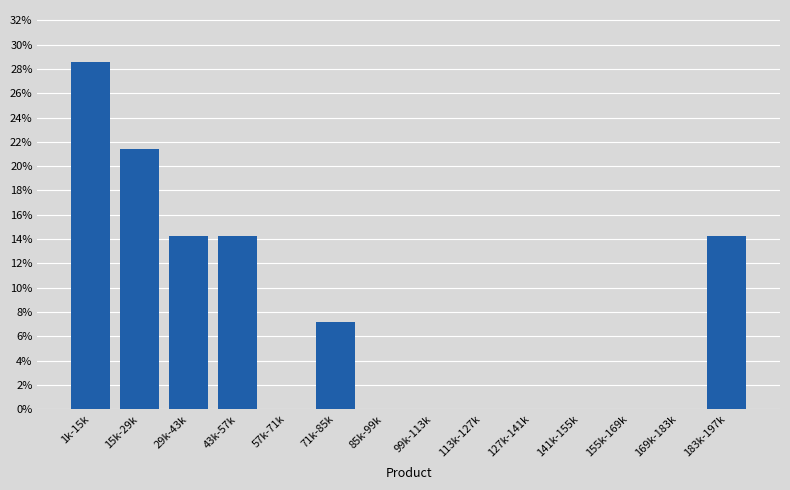

Reading right to left, extract all data points from this chart.

183k-197k=14.3	169k-183k=0.0	155k-169k=0.0	141k-155k=0.0	127k-141k=0.0	113k-127k=0.0	99k-113k=0.0	85k-99k=0.0	71k-85k=7.1	57k-71k=0.0	43k-57k=14.3	29k-43k=14.3	15k-29k=21.4	1k-15k=28.6